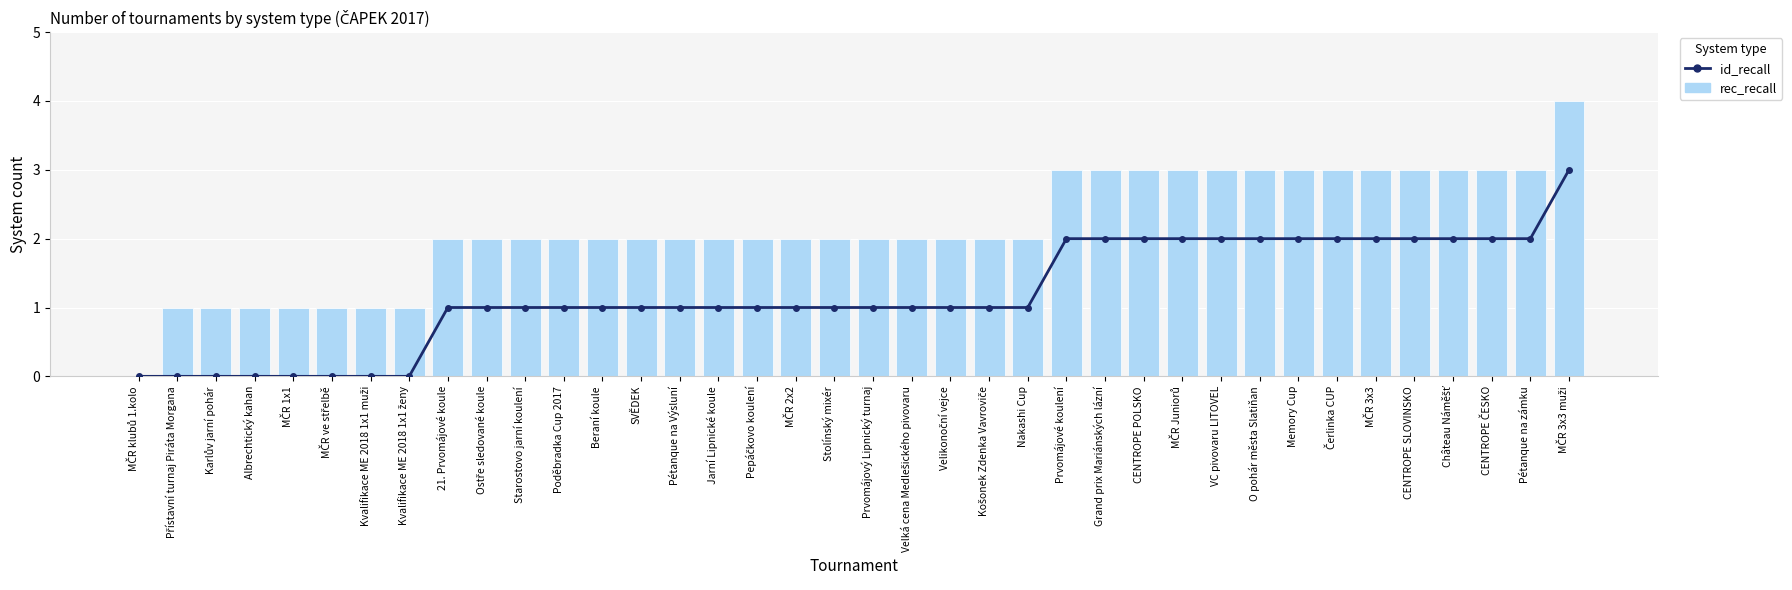

What is the difference between the maximum and minimum values in the rec_recall series?

4